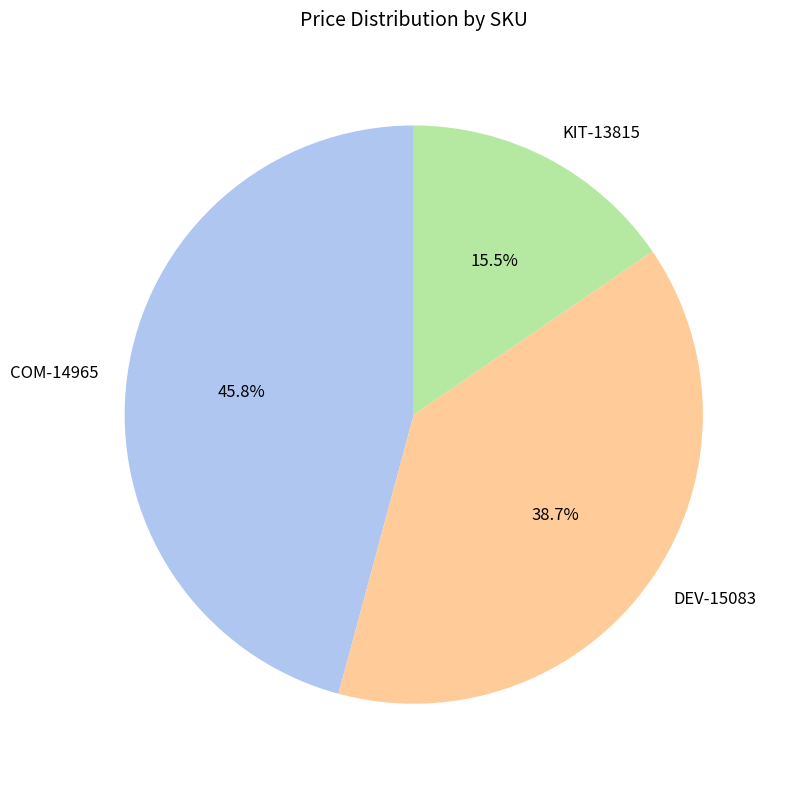

Does any single category account for the majority?

No